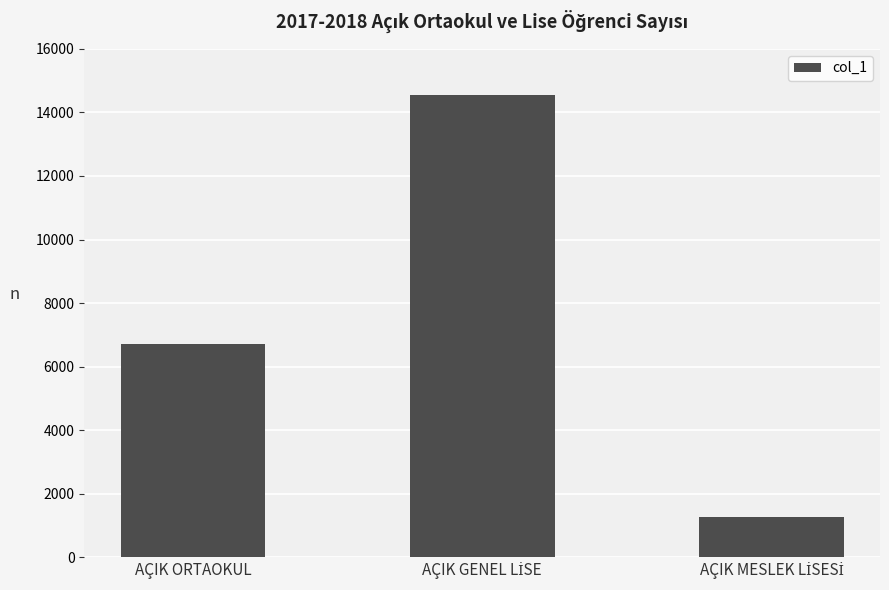

Is it true that the value at AÇIK ORTAOKUL is 6713?

True